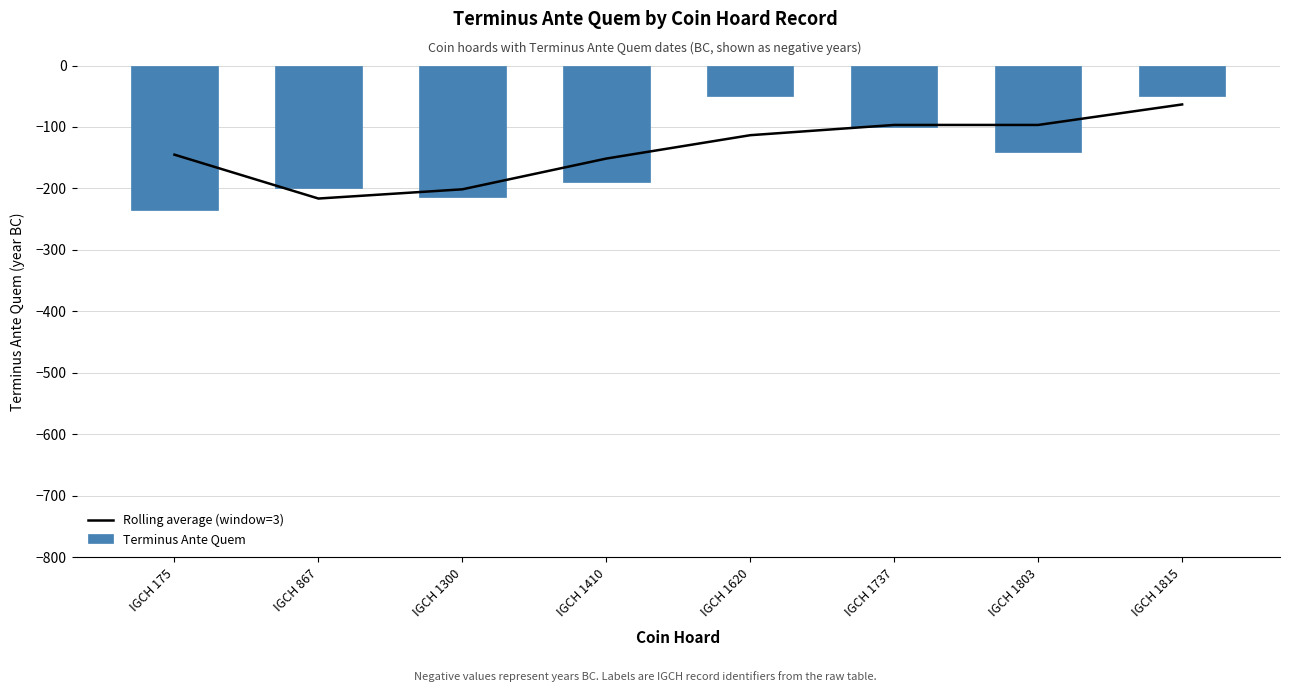

At which category is the sum across all series the highest?

IGCH 1815